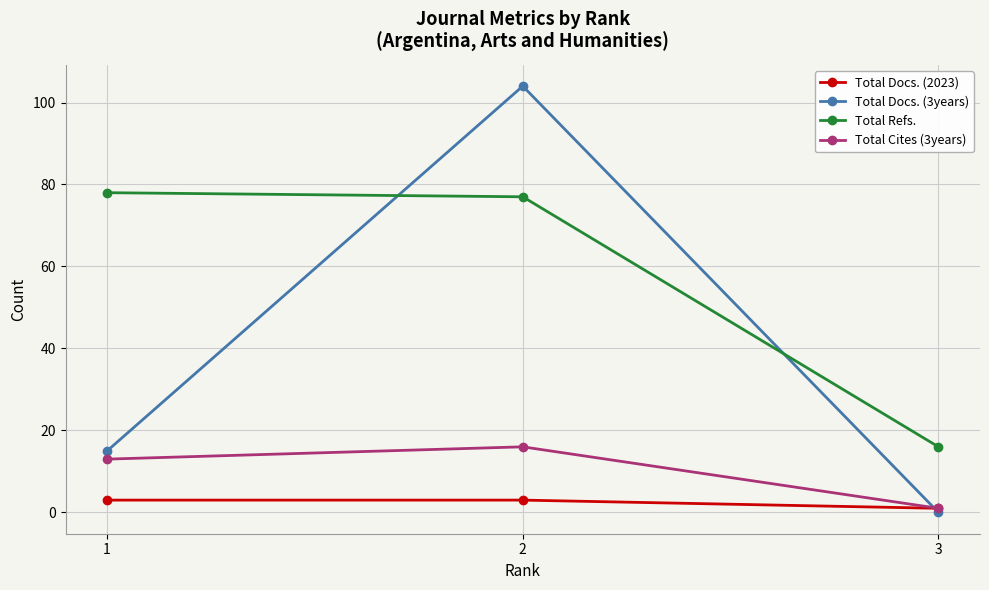

What is the approximate value of Total Cites (3years) at 3?

1